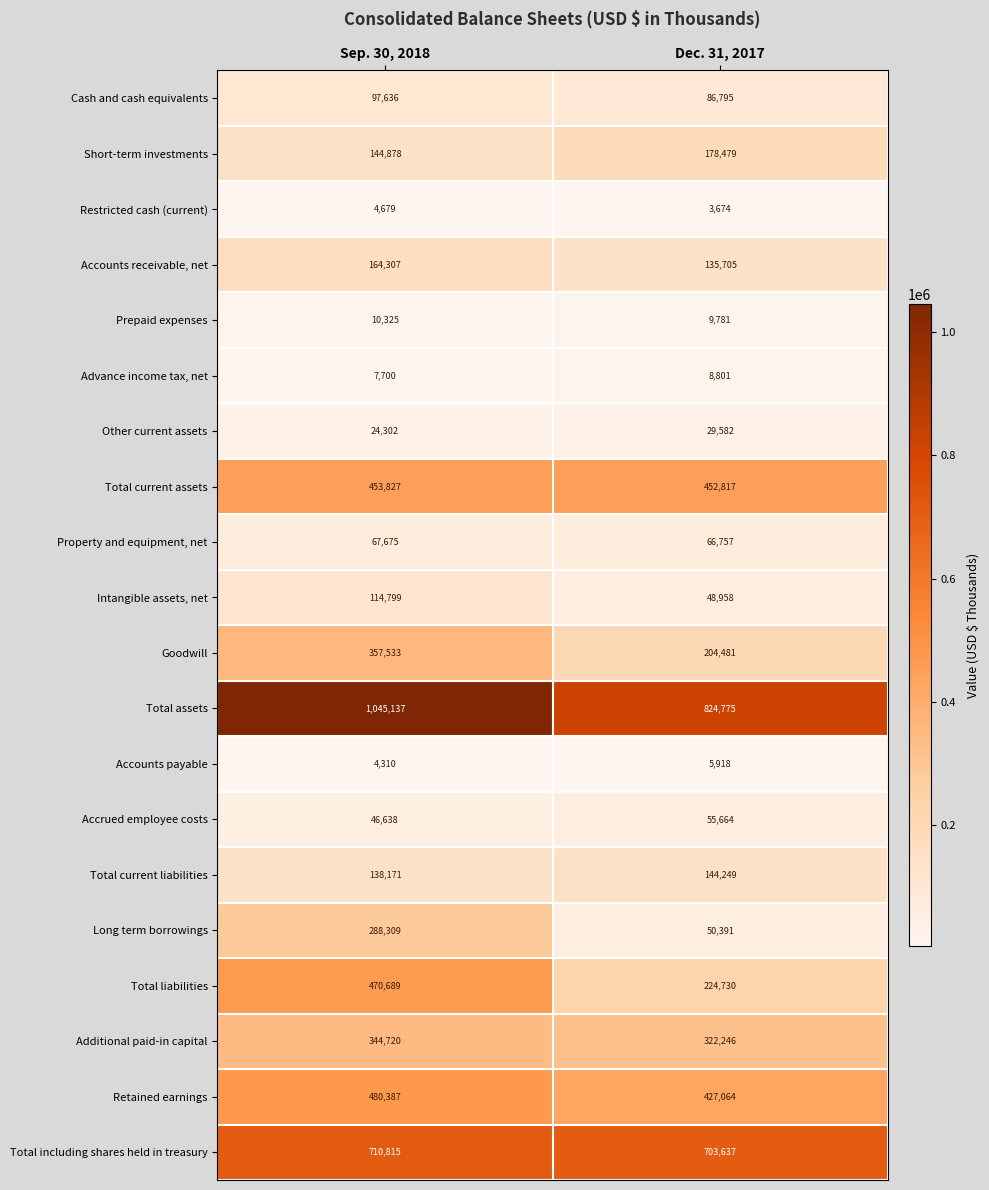

What is the sum of all Property and equipment, net values?

134432